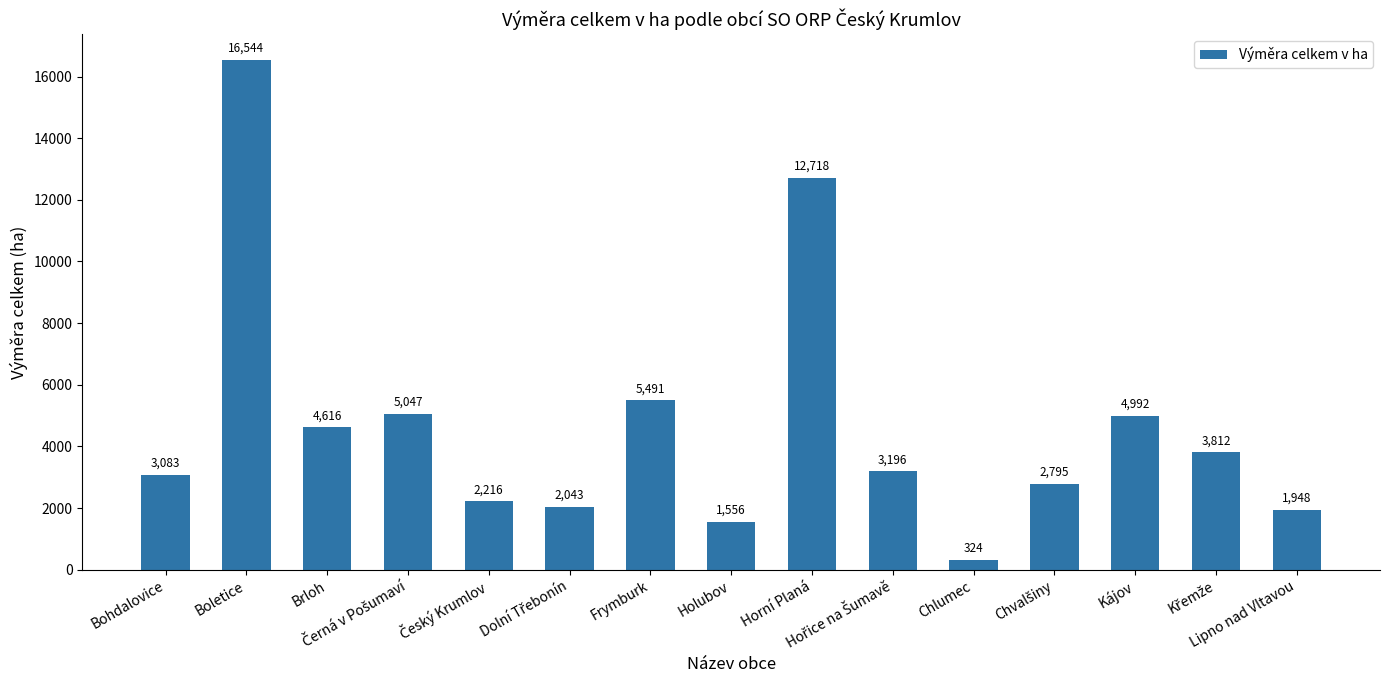

What is the minimum value shown in the chart?

324.1